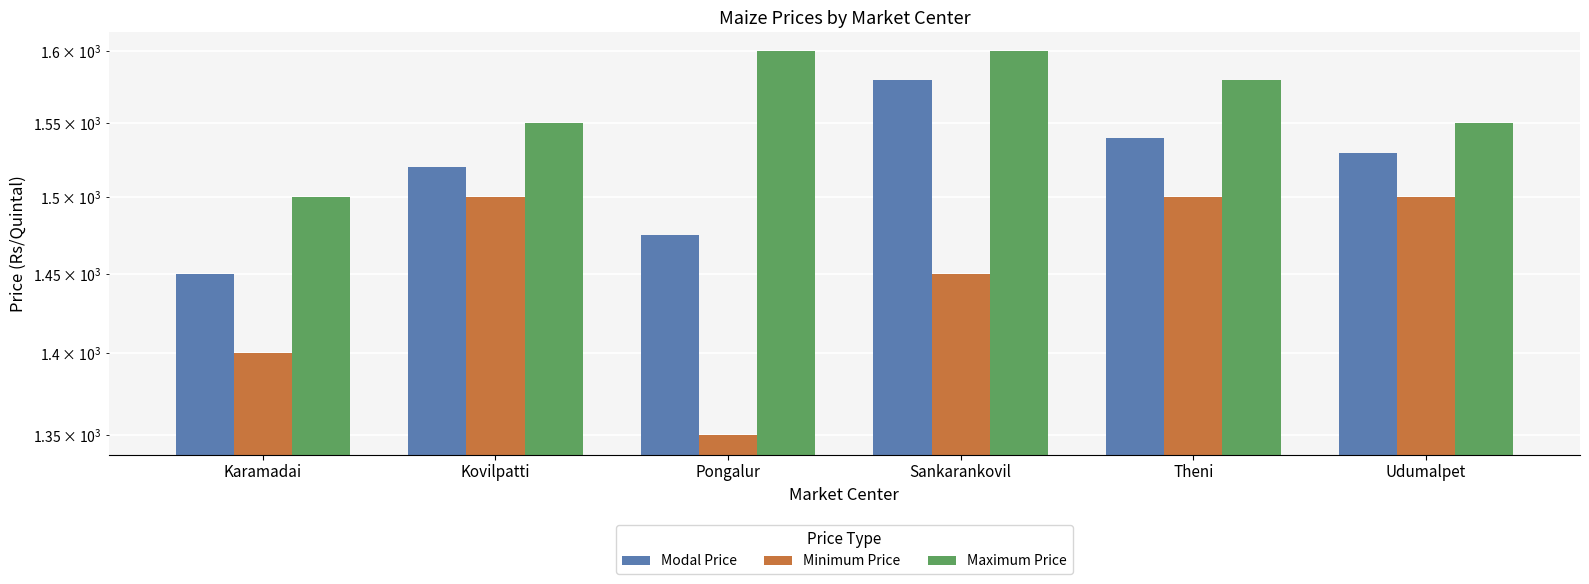

Where is Maximum Price nearest to the value 1550?

Kovilpatti